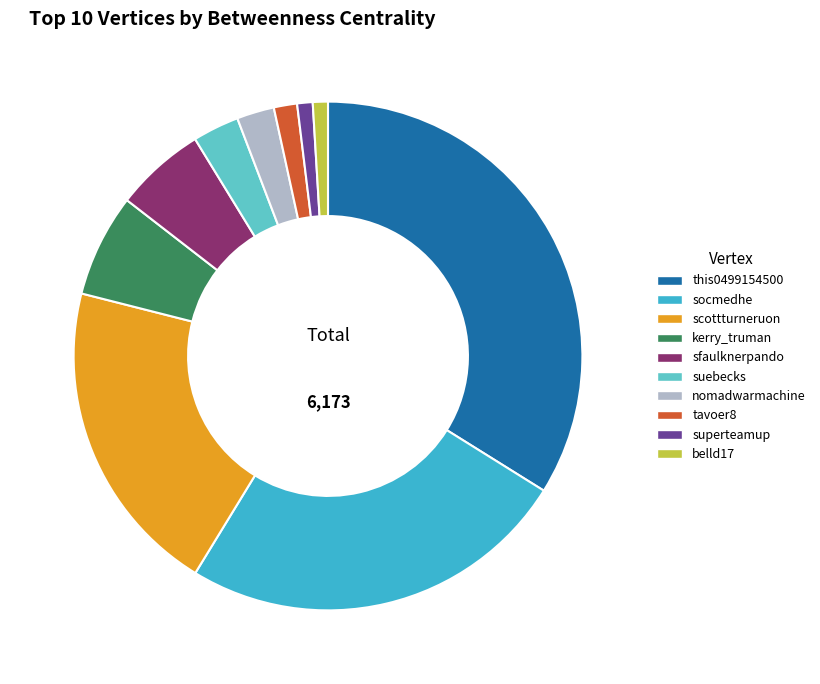

Count the number of slices in the pie.

10